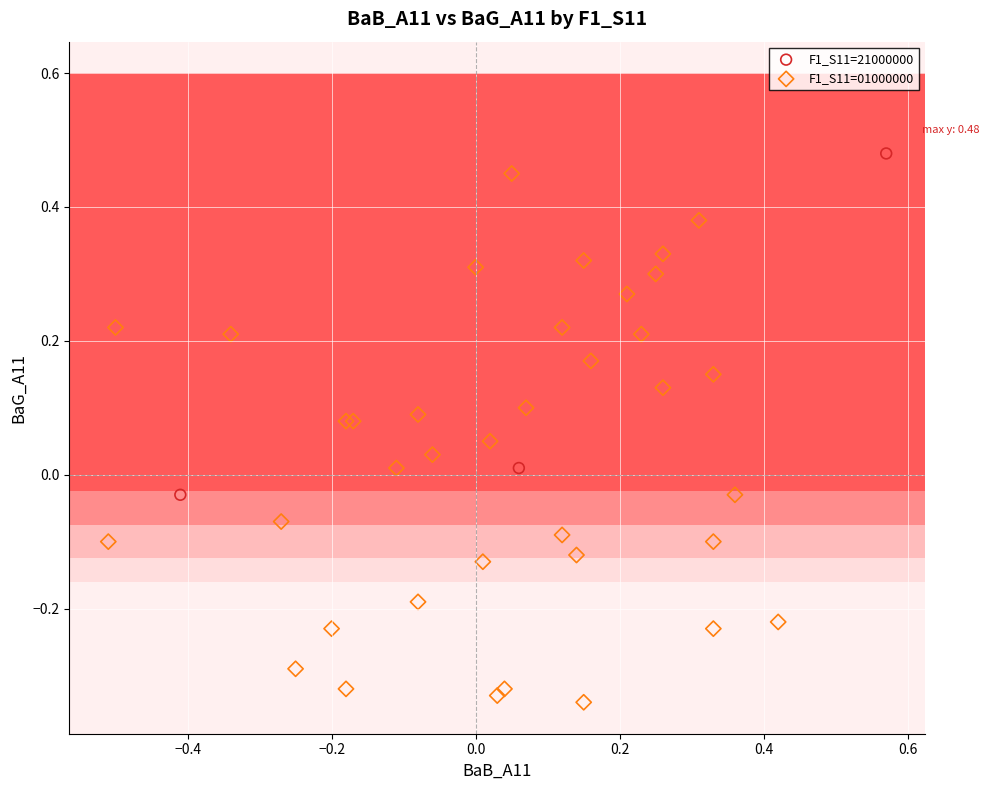

Which series reaches the minimum Y coordinate?

F1_S11=01000000